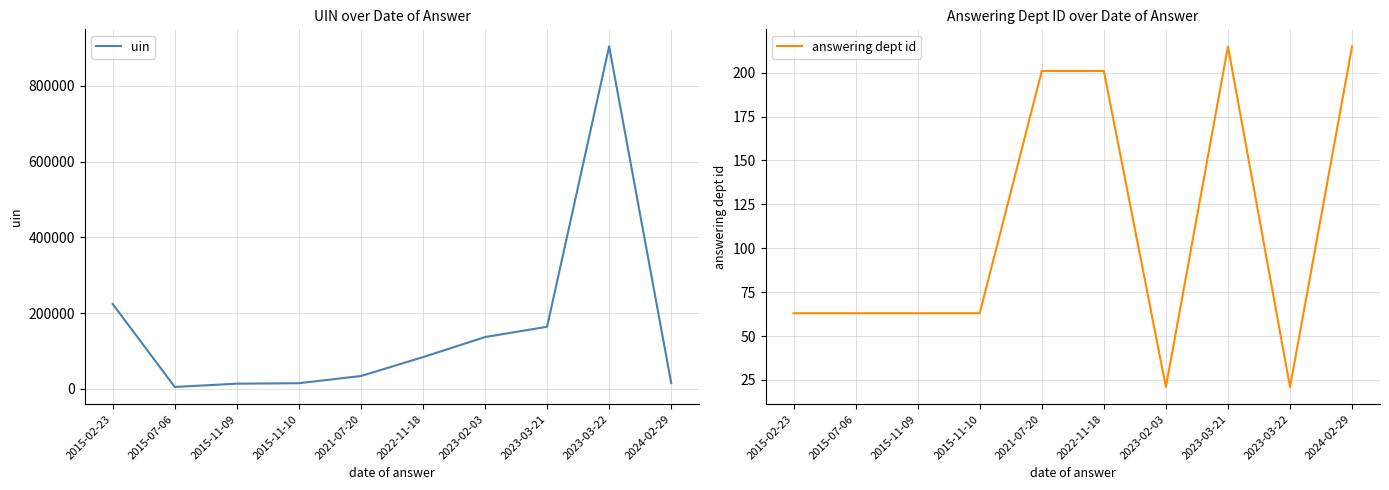

What is the sum of the answering dept id values at 2023-03-21 and 2024-02-29?

430